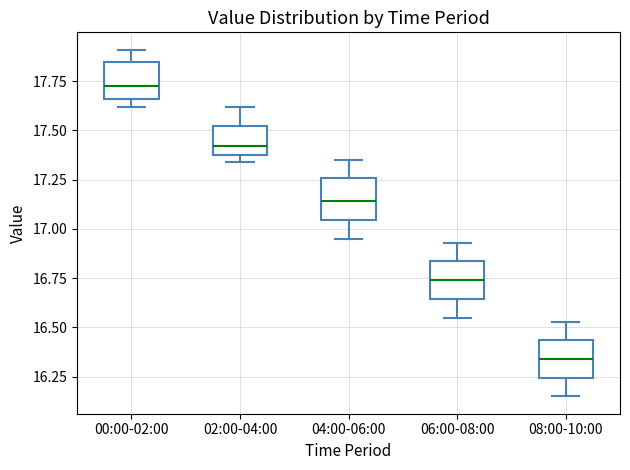

Which box's median line is the highest?

00:00-02:00